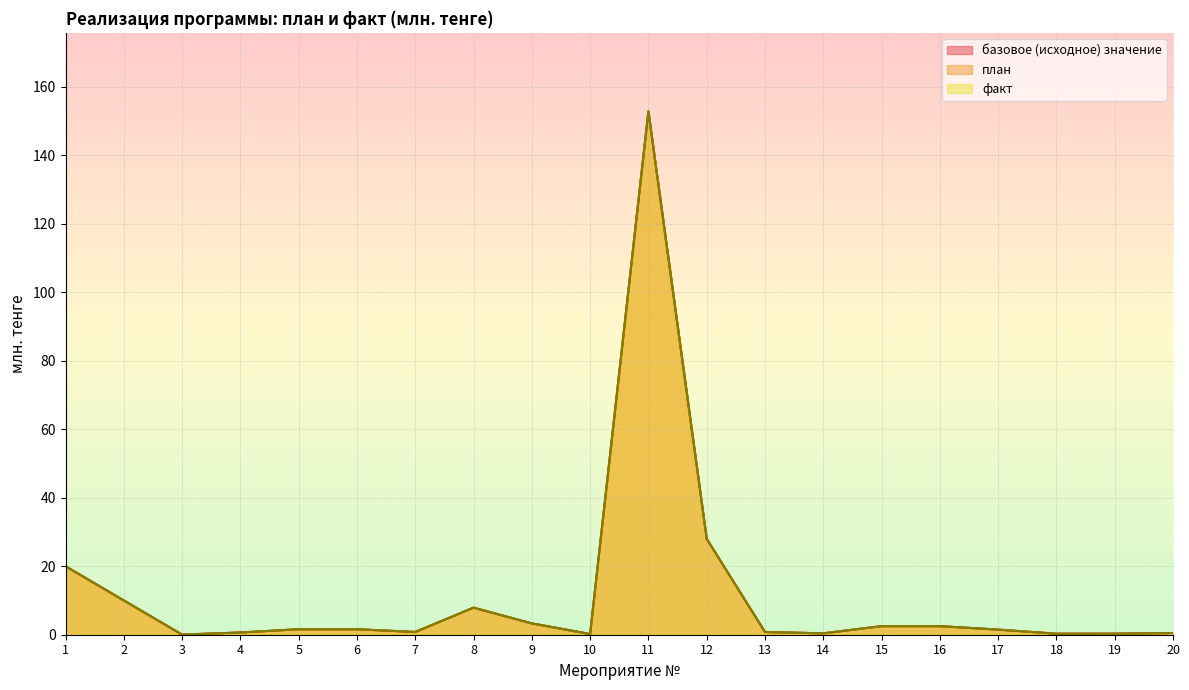

The value of базовое (исходное) значение at 8 is 7.9. True or false?

True